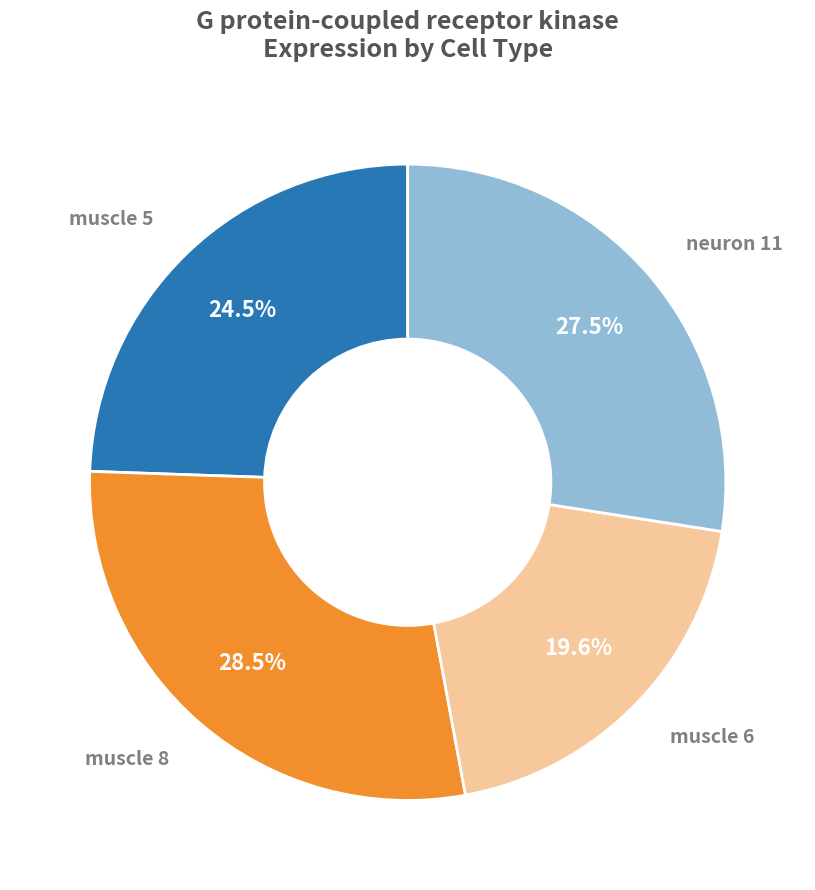

Does any single category account for the majority?

No